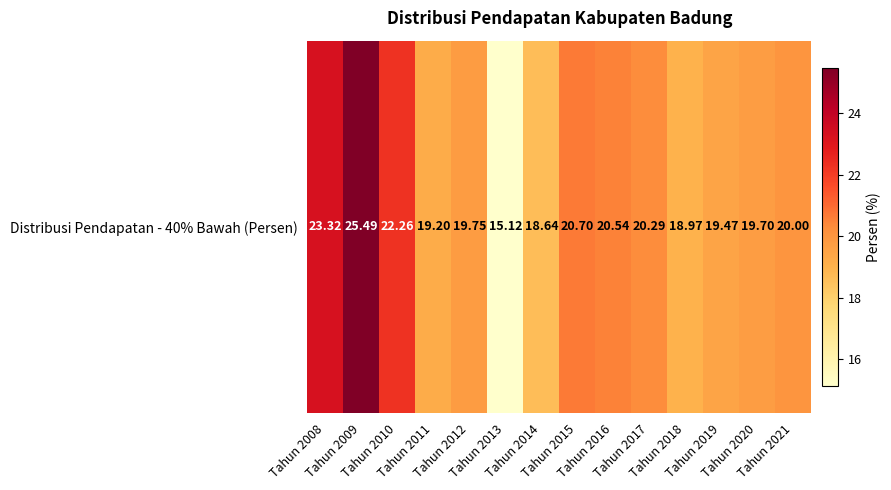

Which has a higher value, Tahun 2009 or Tahun 2016?

Tahun 2009